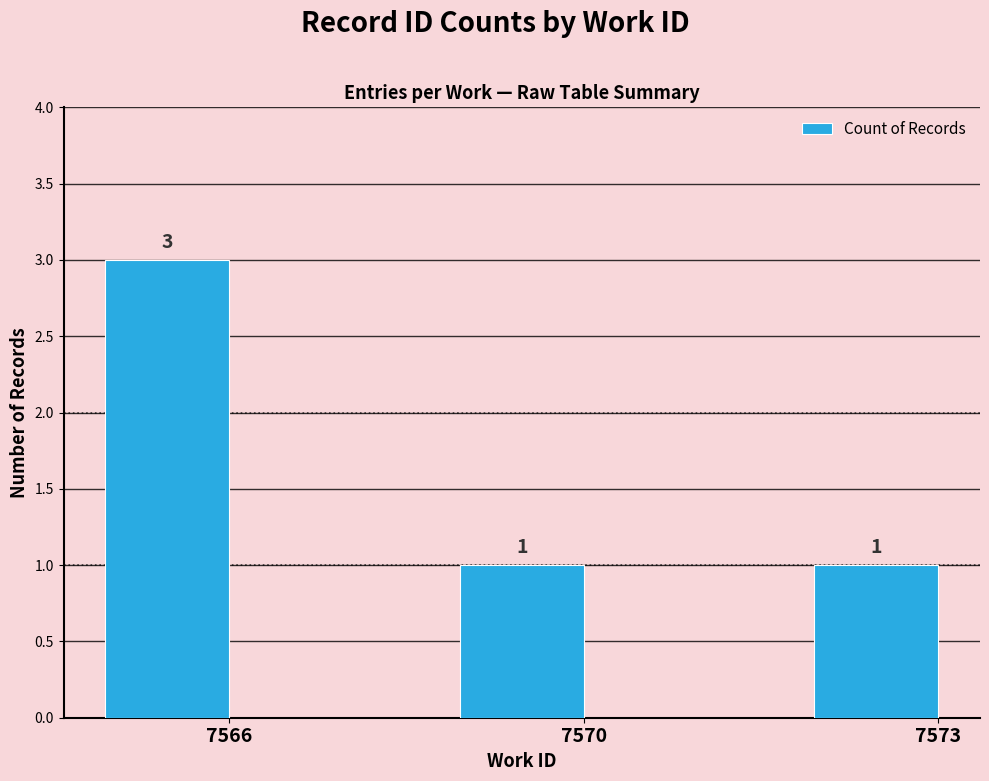

What is the value of the 3rd bar from the left?

1